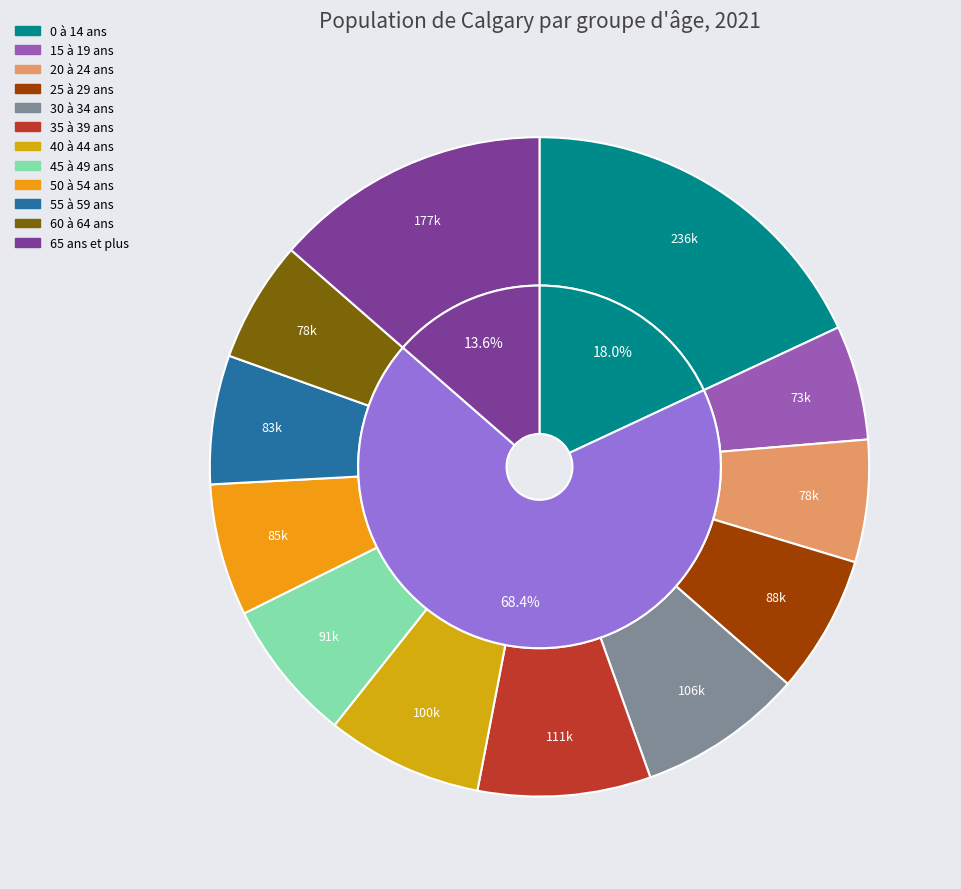

Does 40 à 44 ans account for over 50% of the chart?

No